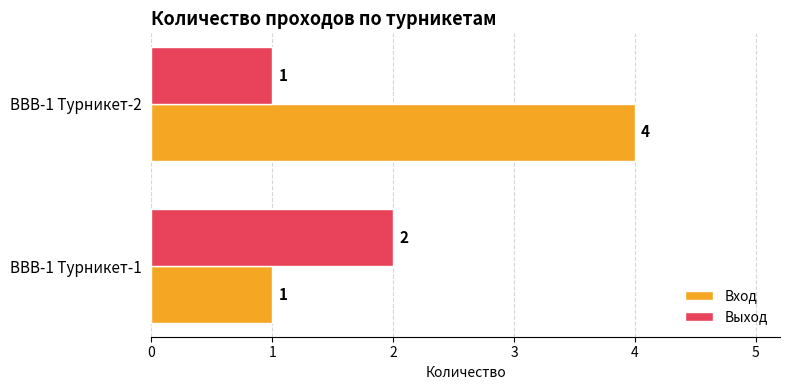

Which series has the widest spread of values?

Вход